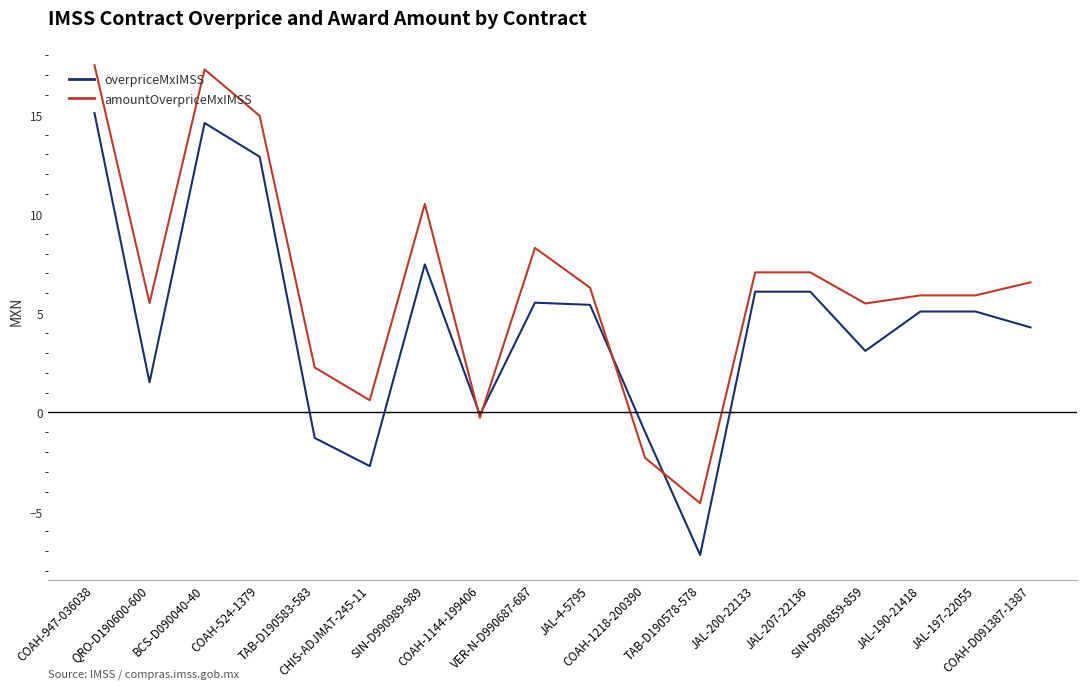

Reading left to right, extract all data points from this chart.

overpriceMxIMSS: 15.1	1.5	14.6	12.9	-1.3	-2.7	7.5	-0.1	5.5	5.4	-1.0	-7.2	6.1	6.1	3.1	5.1	5.1	4.3
amountOverpriceMxIMSS: 17.5	5.5	17.3	14.9	2.3	0.6	10.5	-0.3	8.3	6.3	-2.3	-4.6	7.1	7.1	5.5	5.9	5.9	6.6